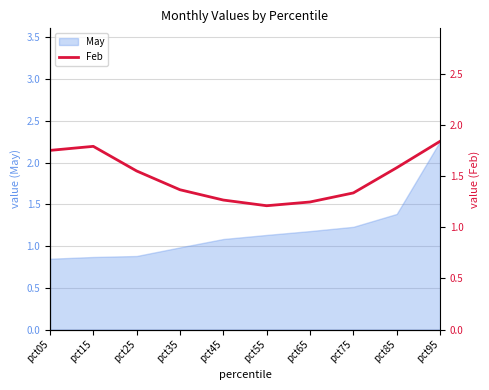

At which label does May reach its peak?

pct95